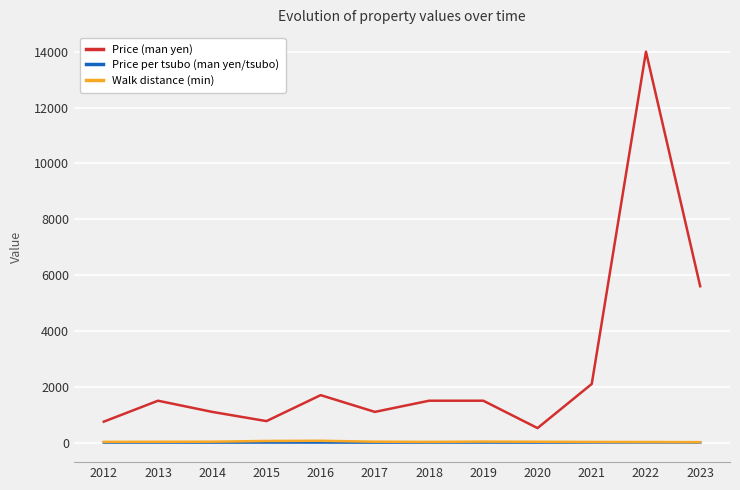

Which series has the widest spread of values?

Price (man yen)